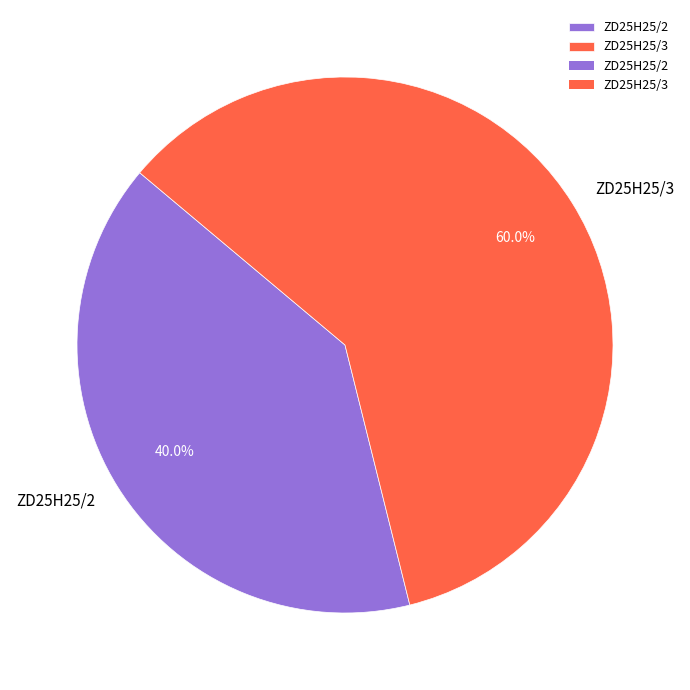

How many segments does this pie chart have?

2